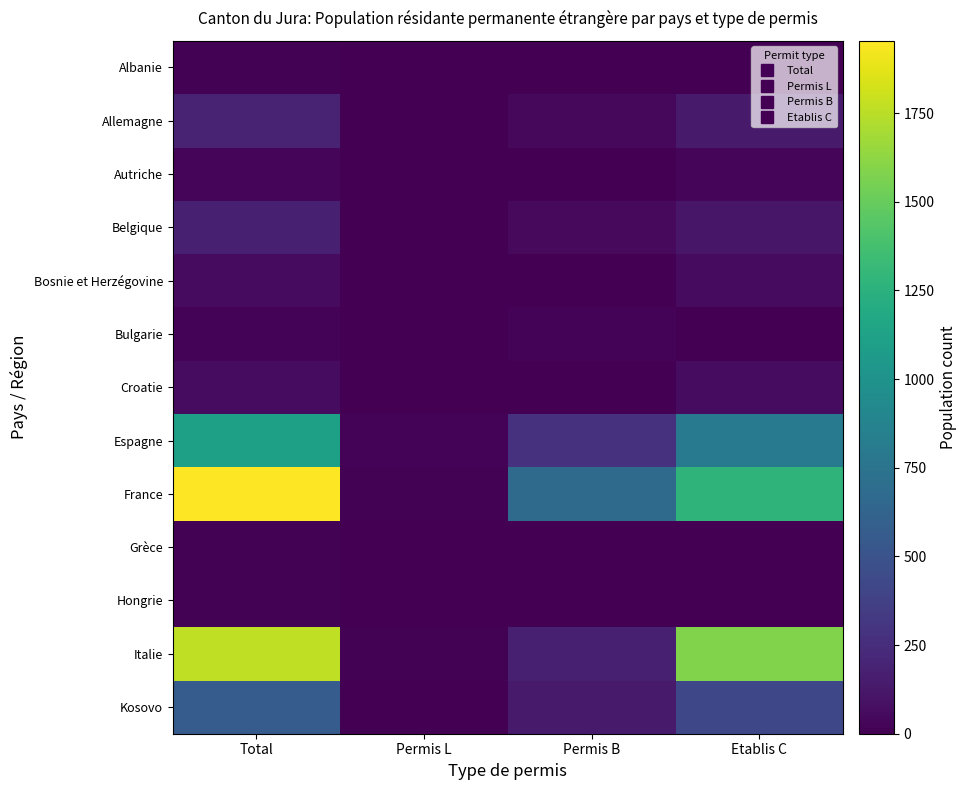

Reading left to right, transcribe all the data shown in this chart.

Albanie: Total=8	Permis L=0	Permis B=3	Etablis C=5
Allemagne: Total=188	Permis L=3	Permis B=43	Etablis C=142
Autriche: Total=27	Permis L=0	Permis B=4	Etablis C=23
Belgique: Total=173	Permis L=1	Permis B=52	Etablis C=120
Bosnie et Herzégovine: Total=61	Permis L=0	Permis B=6	Etablis C=55
Bulgarie: Total=18	Permis L=0	Permis B=16	Etablis C=2
Croatie: Total=66	Permis L=0	Permis B=4	Etablis C=62
Espagne: Total=1108	Permis L=20	Permis B=281	Etablis C=807
France: Total=1954	Permis L=9	Permis B=674	Etablis C=1271
Grèce: Total=11	Permis L=0	Permis B=6	Etablis C=5
Hongrie: Total=10	Permis L=0	Permis B=4	Etablis C=6
Italie: Total=1766	Permis L=12	Permis B=172	Etablis C=1582
Kosovo: Total=567	Permis L=0	Permis B=144	Etablis C=423